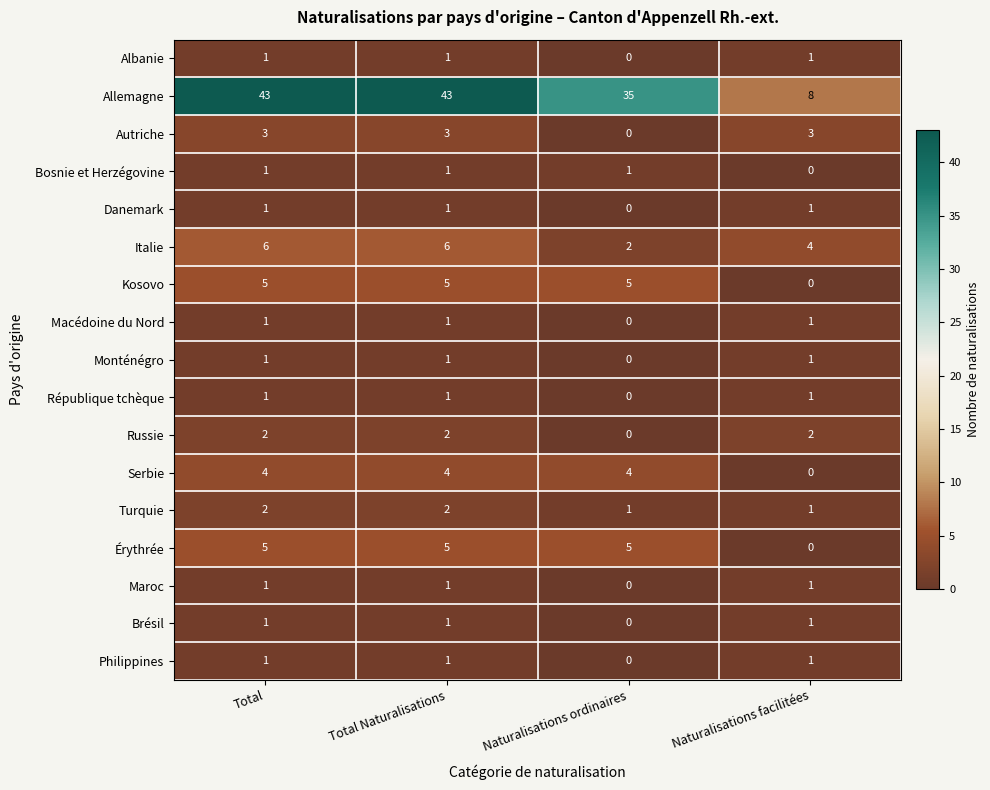

Which category has the lowest value in the Russie series?

Naturalisations ordinaires